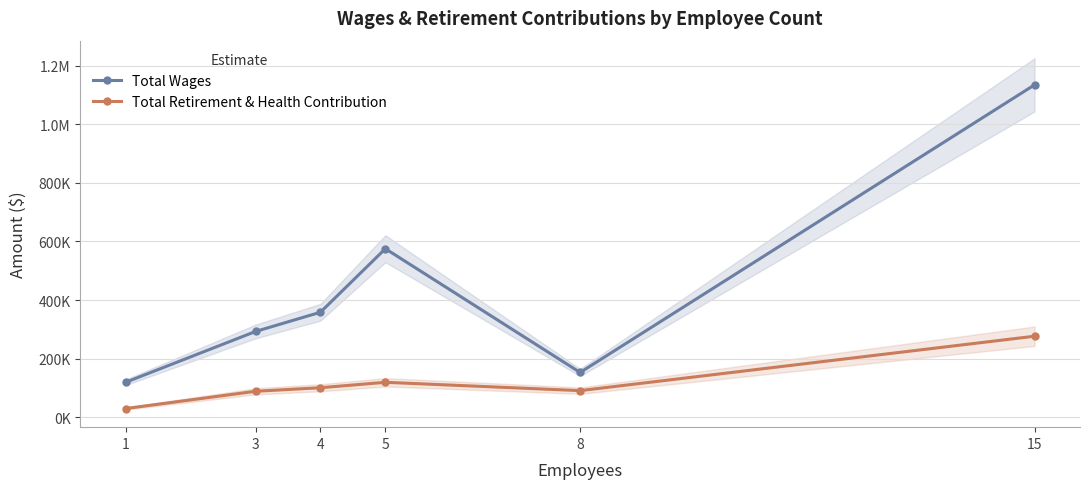

True or false: Total Retirement & Health Contribution has a value of 26706 at 8.

False